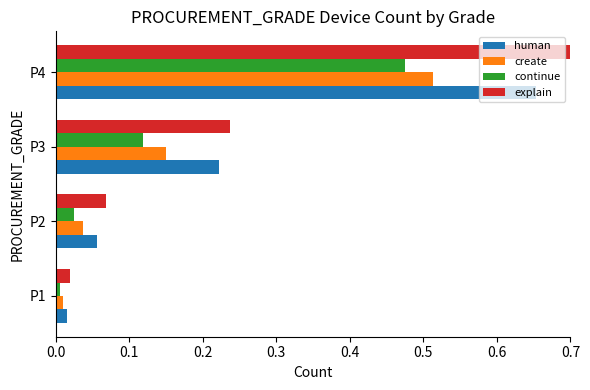

Which series has the widest spread of values?

explain